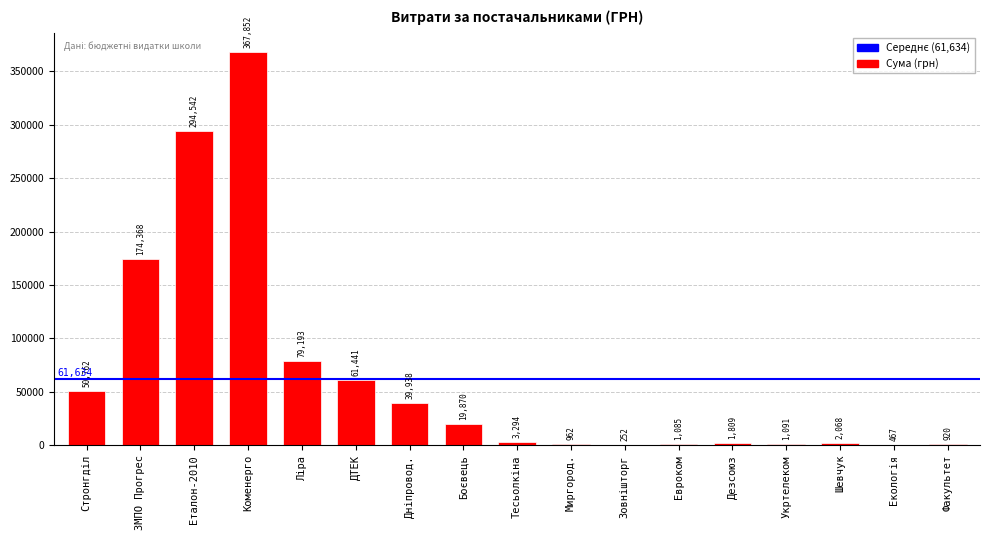

What is the average value?

64700.8